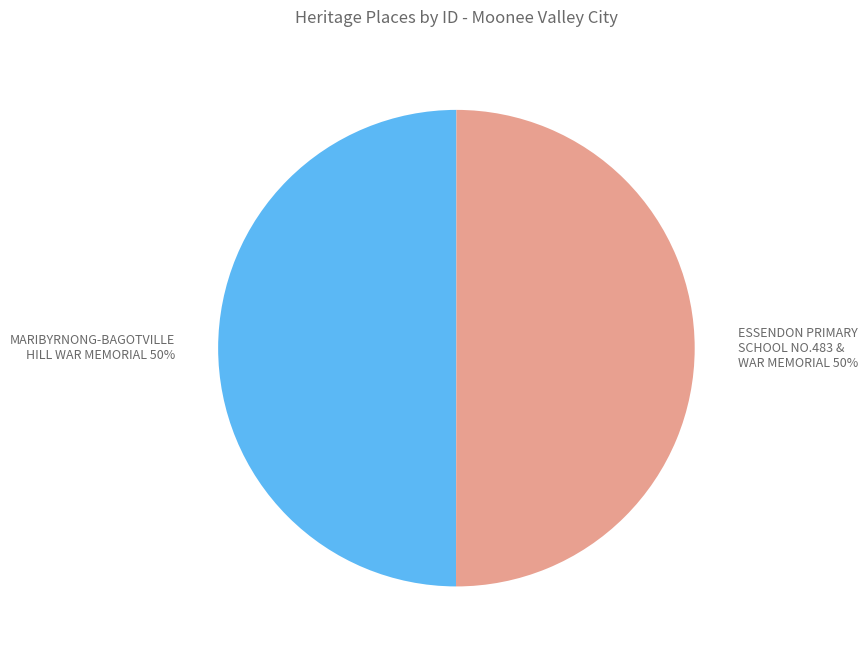

To the nearest percent, what is the combined percentage of ESSENDON PRIMARY SCHOOL NO.483 & WAR MEMORIAL and MARIBYRNONG-BAGOTVILLE HILL WAR MEMORIAL?

100%